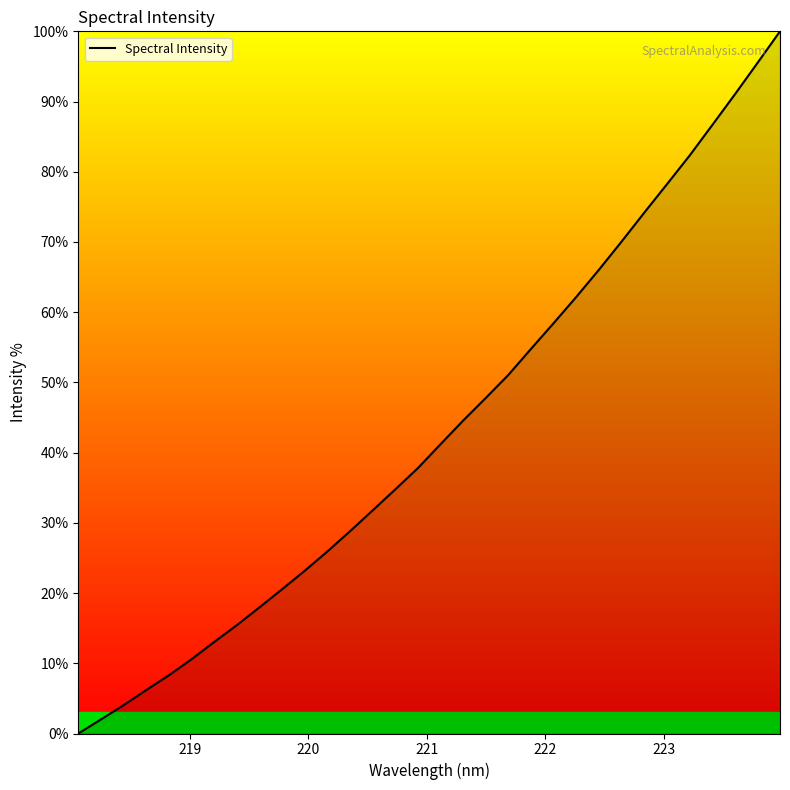

What is the maximum value shown in the chart?

100.0